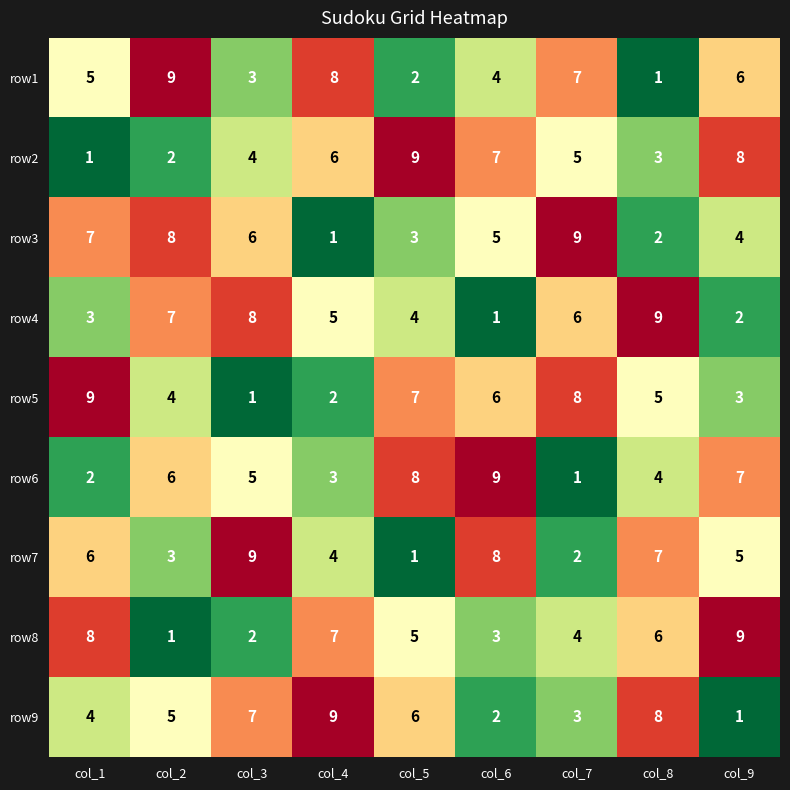

List the labels in order of row3 value, largest first.

col_7, col_2, col_1, col_3, col_6, col_9, col_5, col_8, col_4